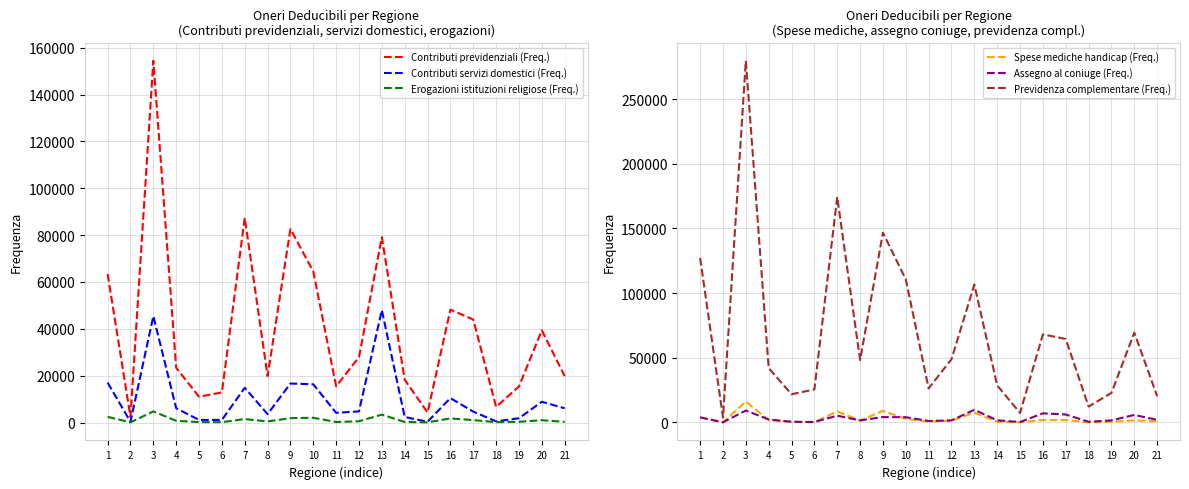

Does the chart display data point markers on the line(s)?

No